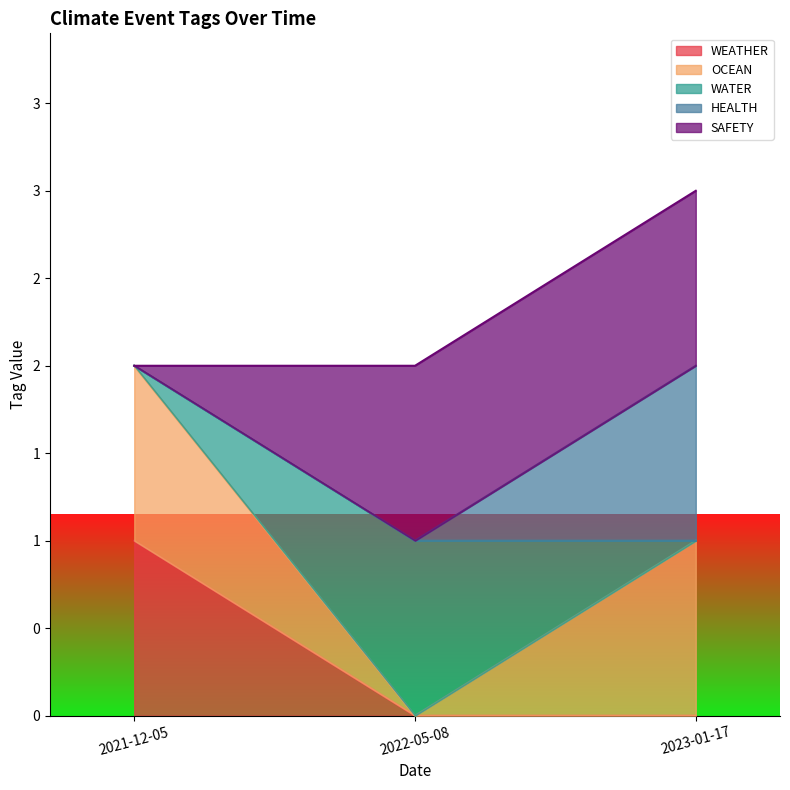

What are all the series names shown in the legend?

WEATHER, OCEAN, WATER, HEALTH, SAFETY